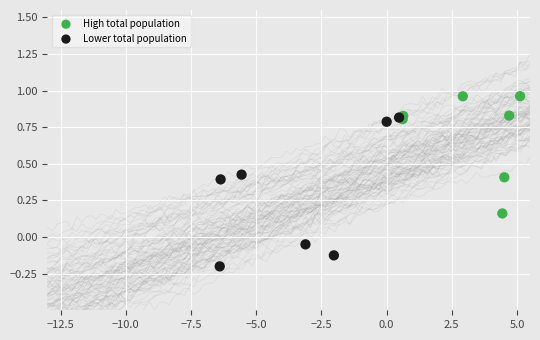

Which series reaches the minimum Y coordinate?

Lower total population